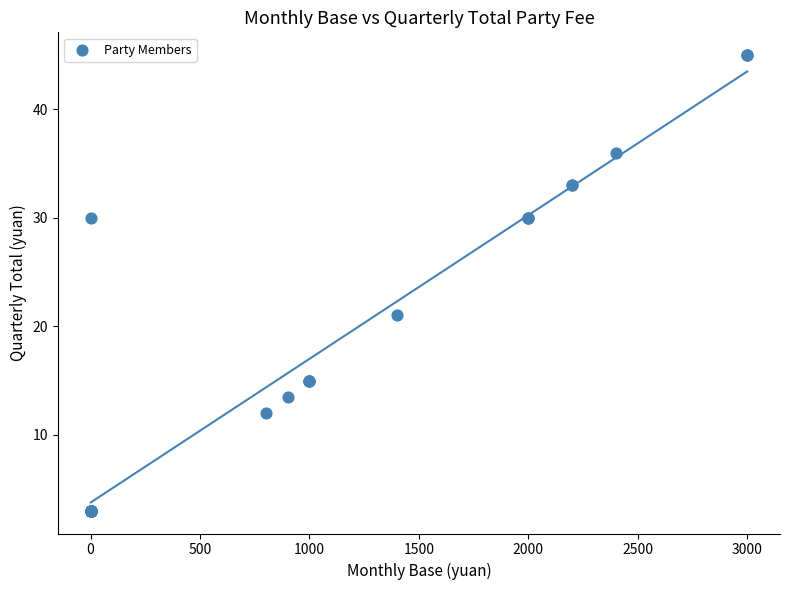

What Y value in the scatter plot is closest to 24?

21.0